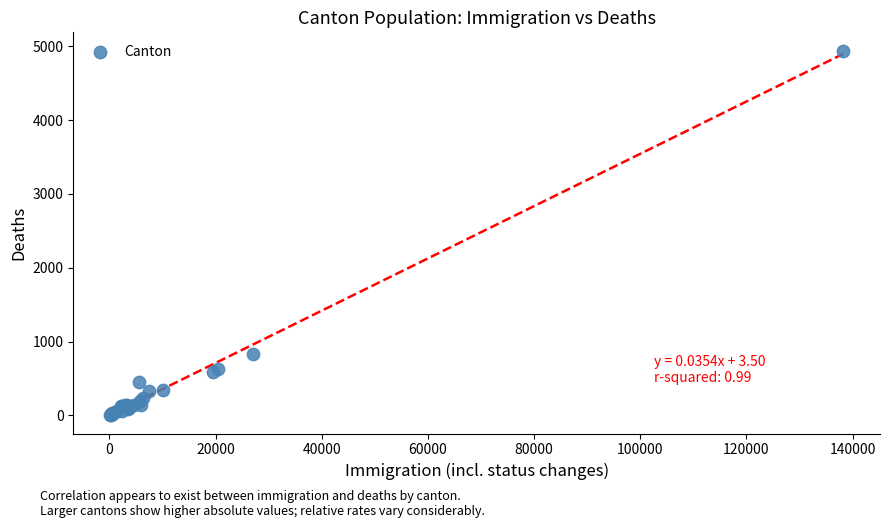

What Y value in the scatter plot is closest to 2471?

828